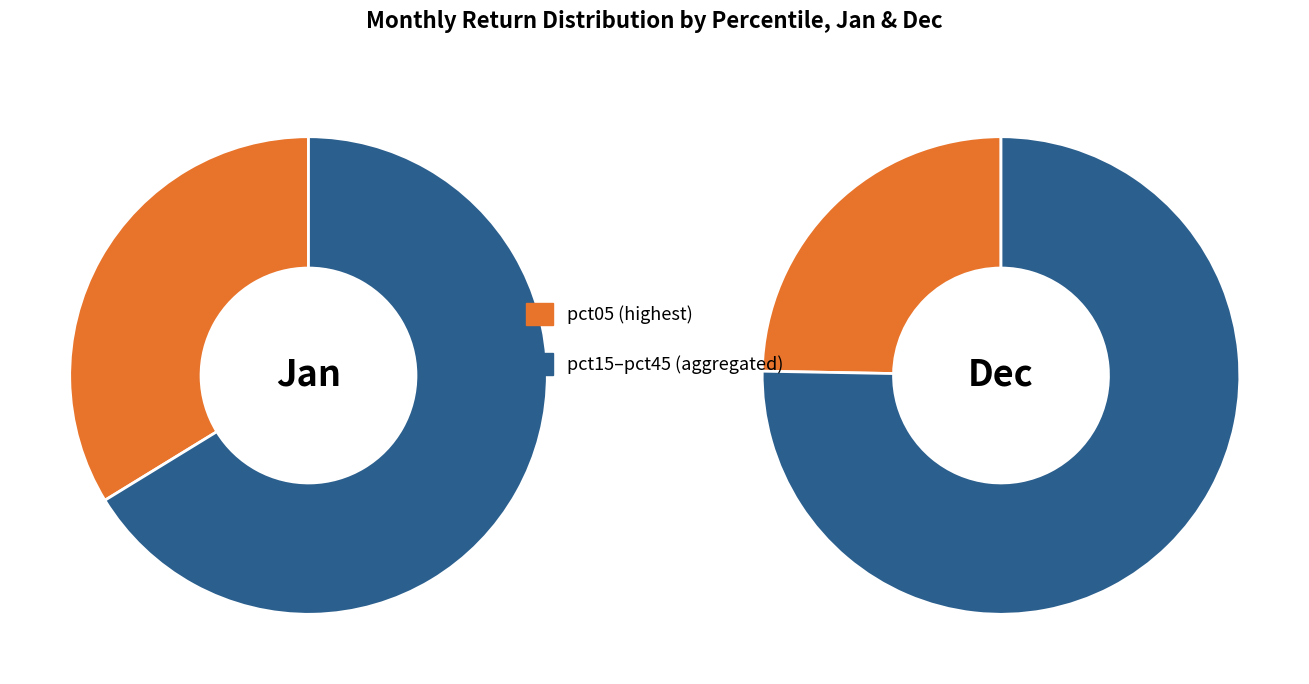

What portion of the pie excludes pct15?

79.2%